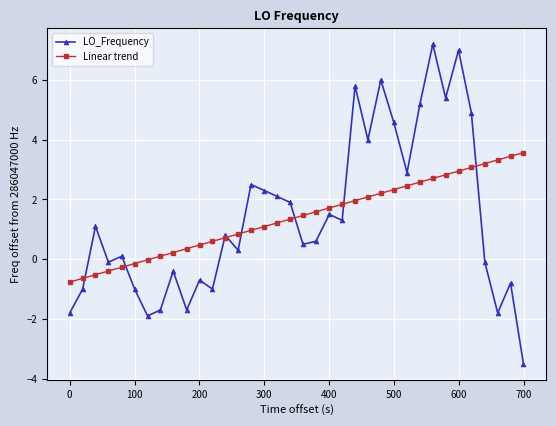

What is the minimum value for LO_Frequency?

-3.5